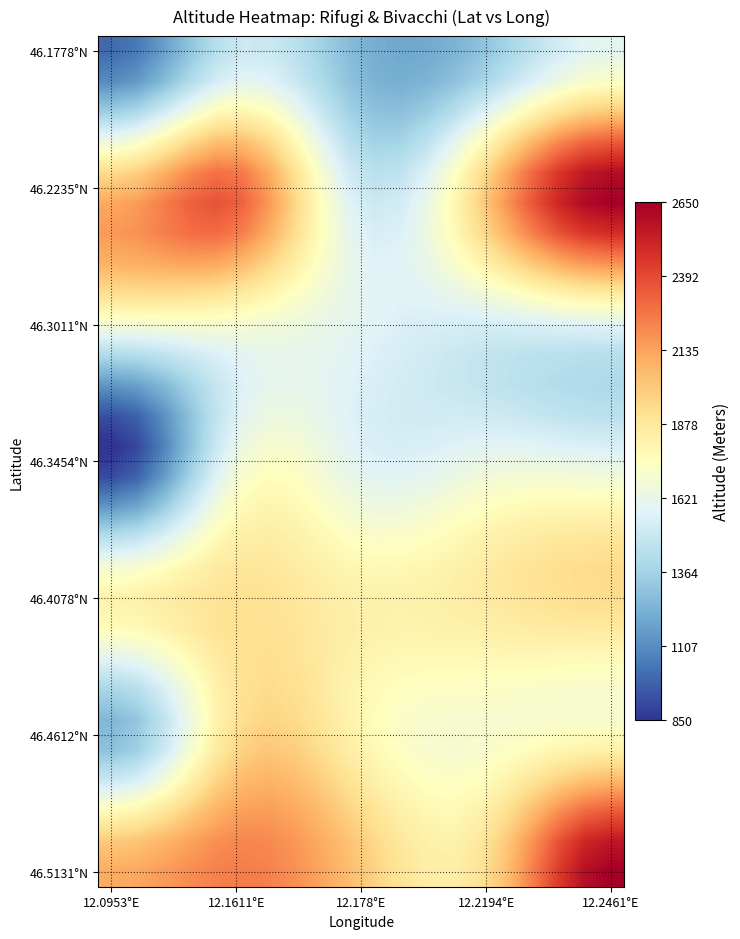

What is the smallest value displayed?

834.4